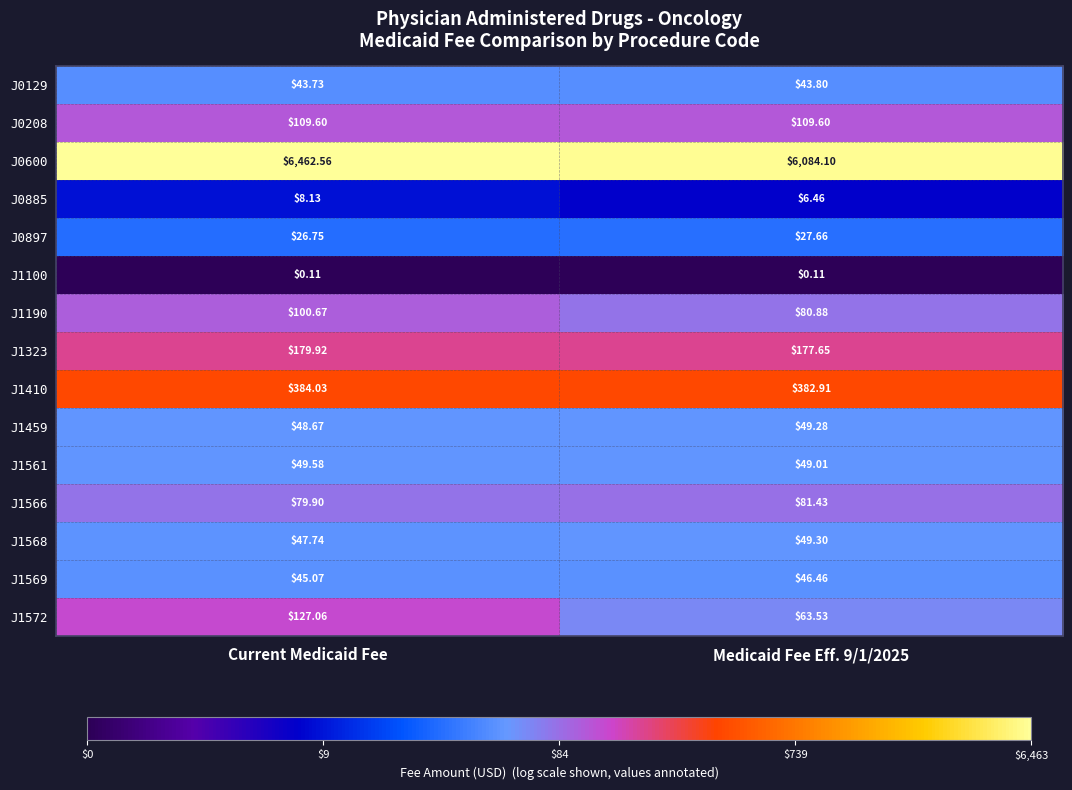

Between Current Medicaid Fee and Medicaid Fee Eff. 9/1/2025, which series saw the biggest shift?

J0600